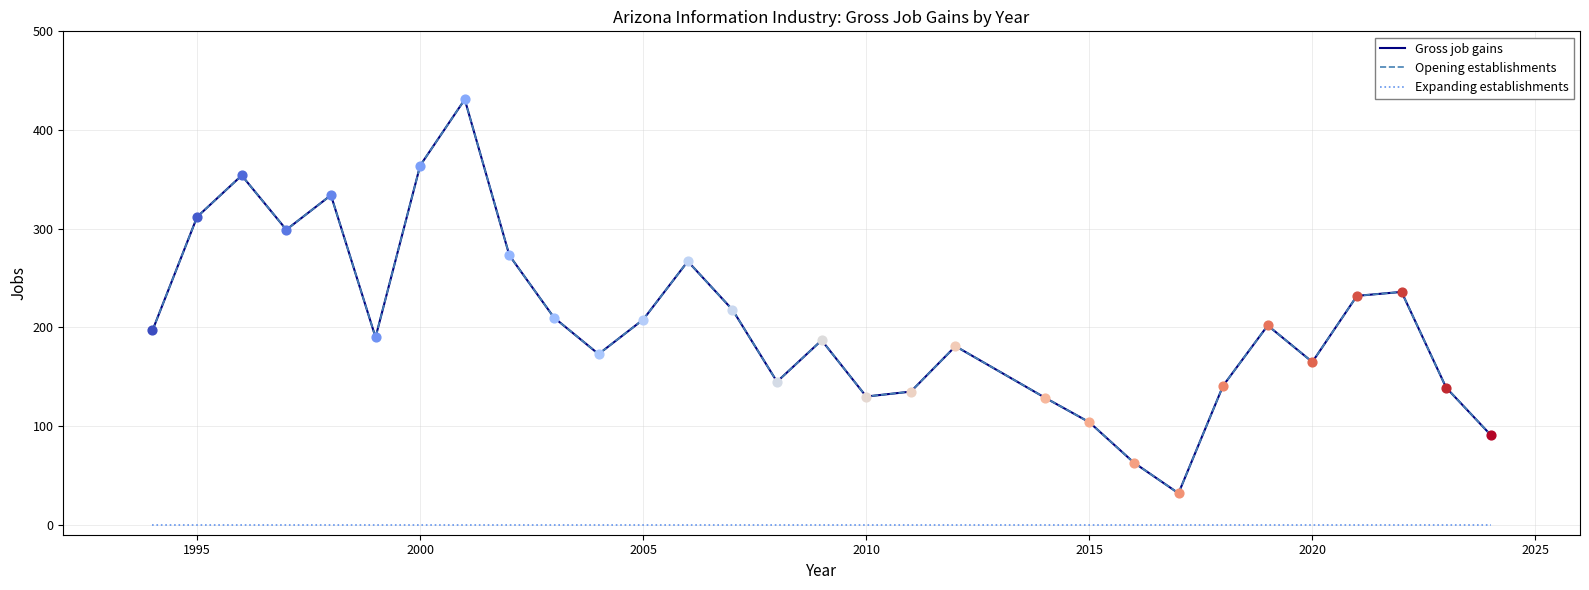

At how many categories does at least one series exceed 72?

28